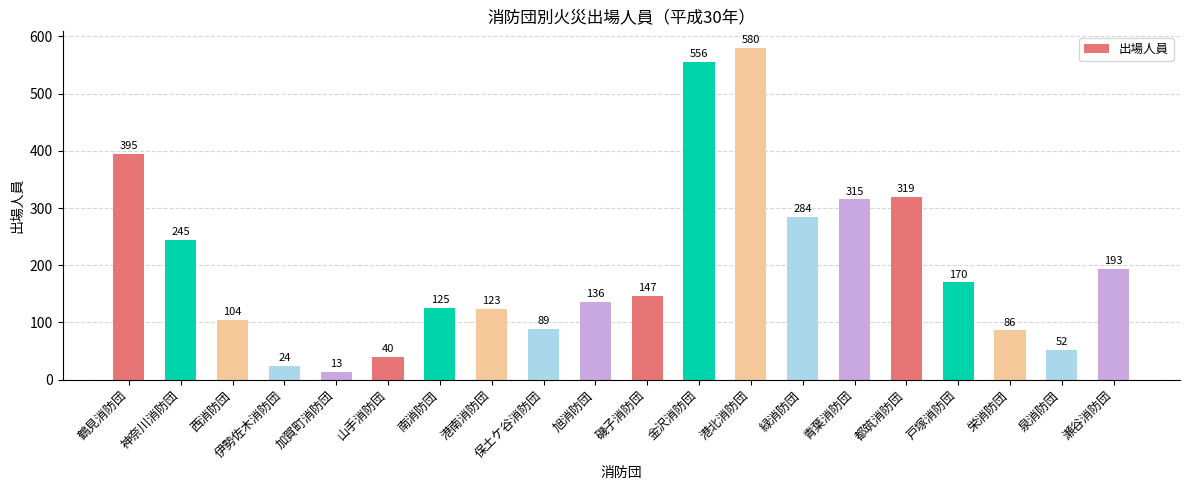

How many categories are shown in the chart?

20